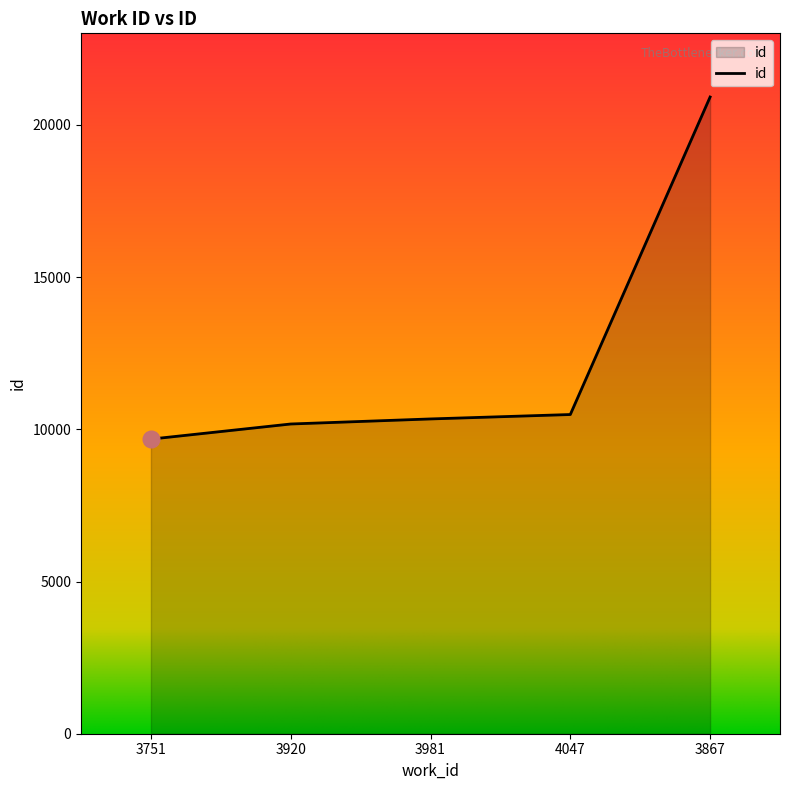

Where is the data nearest to the value 15296?

4047